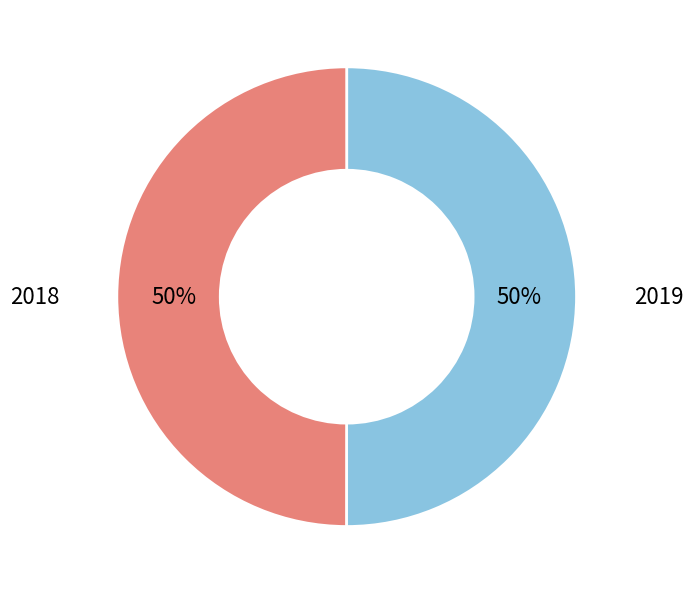

To the nearest percent, what is the average slice percentage?

50%